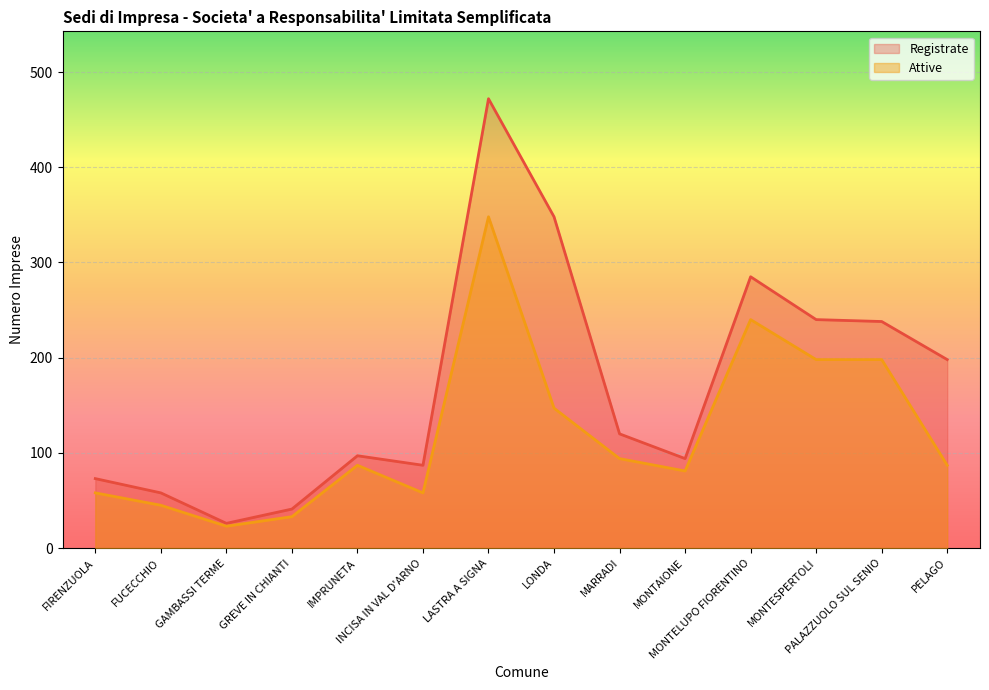

At which category does Attive reach its first local peak?

IMPRUNETA